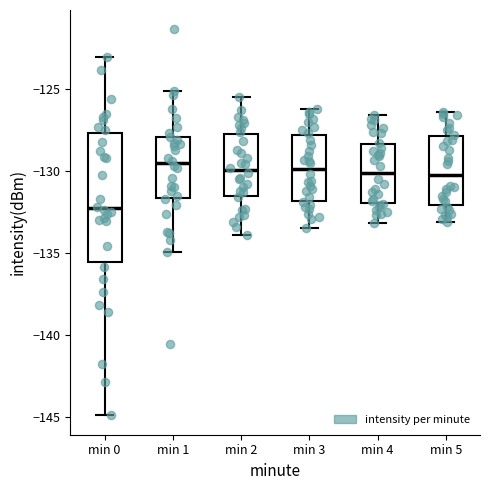

Which box is the tallest, from its lower edge to its upper edge?

min 0